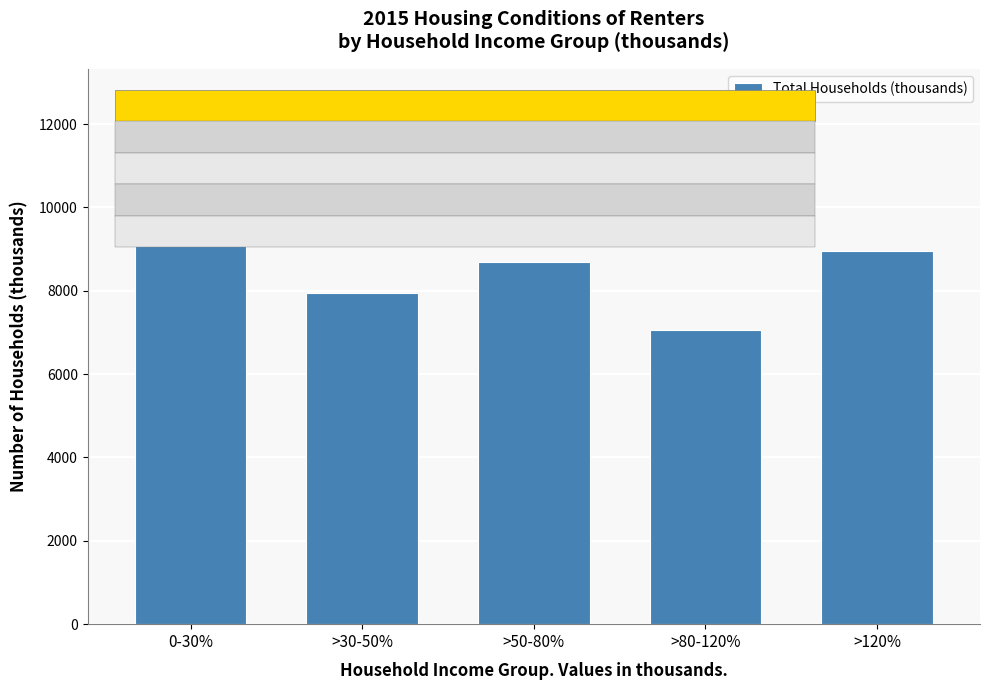

Reading left to right, list all the values displayed in this chart.

0-30%=11290	>30-50%=7945	>50-80%=8696	>80-120%=7051	>120%=8948